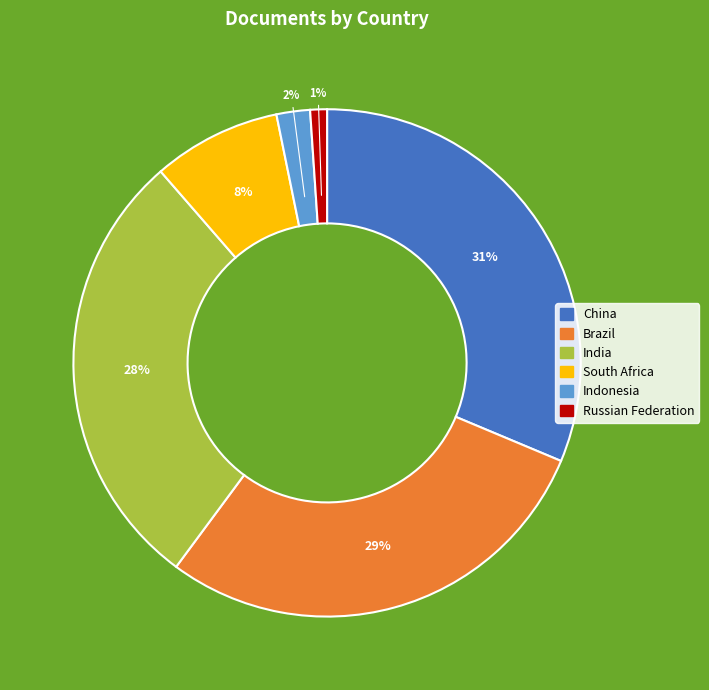

To the nearest percent, what portion does Brazil represent?

29%